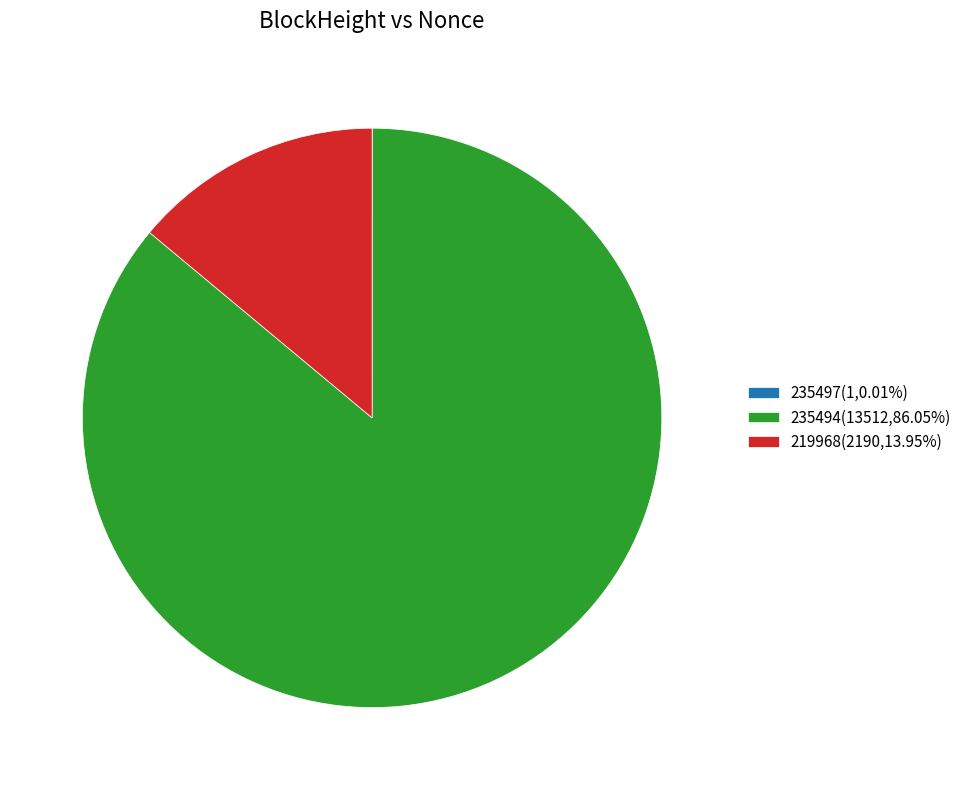

Do 235494(13512,86.05%) and 219968(2190,13.95%) together represent more than half of the pie?

Yes